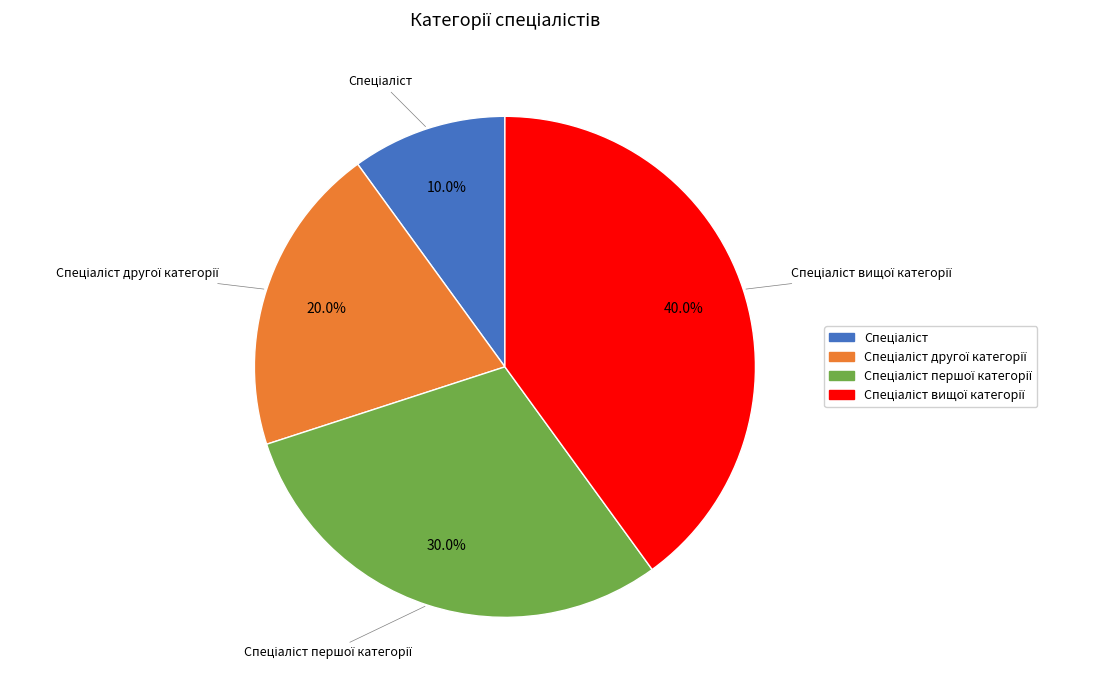

Is there a majority slice in this chart?

No